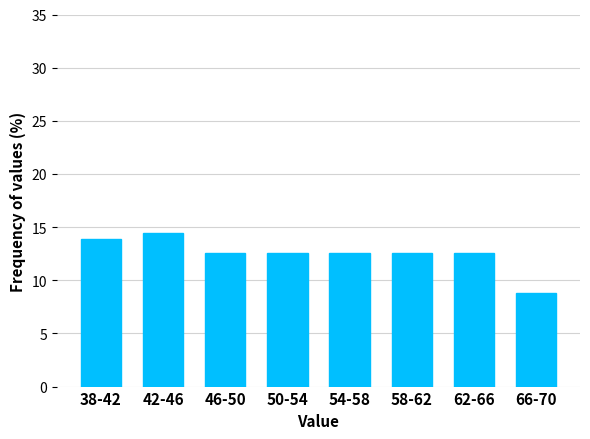

Reading right to left, transcribe all the data shown in this chart.

8.8	12.6	12.6	12.6	12.6	12.6	14.5	13.8